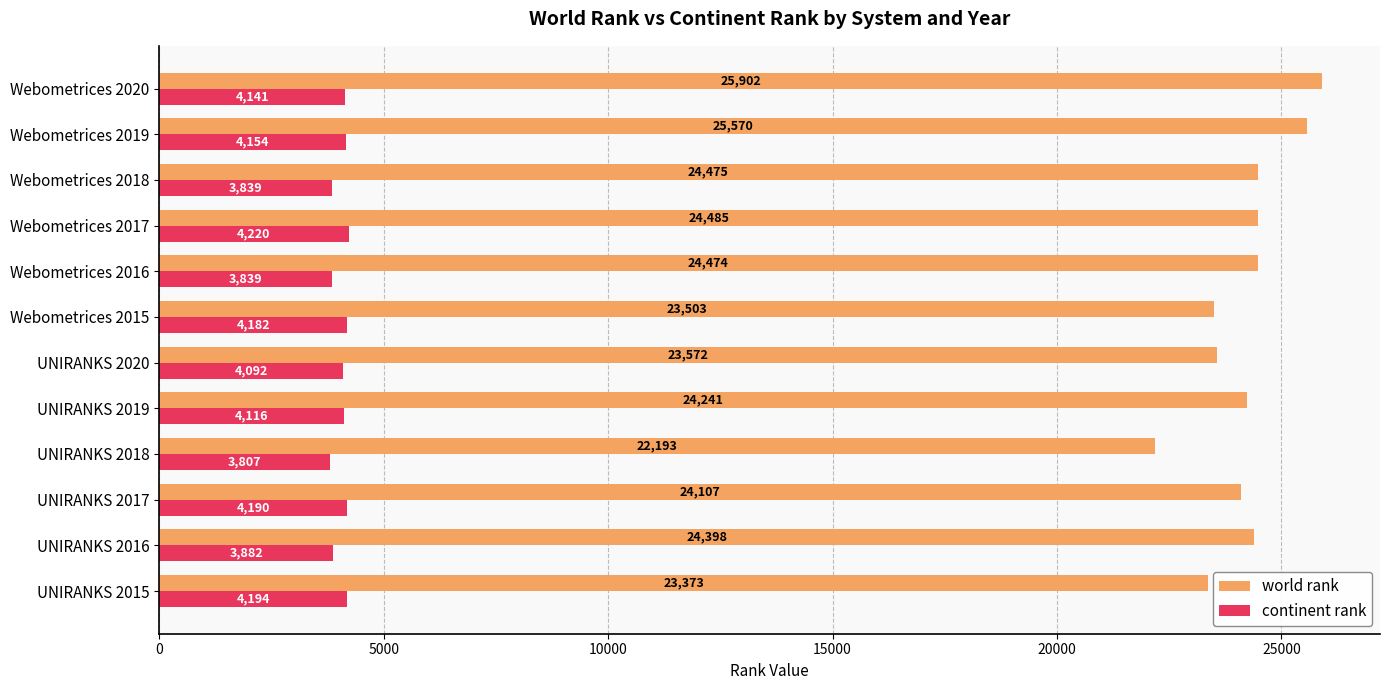

What is the spread (max minus min) of values at Webometrices 2019?

21416